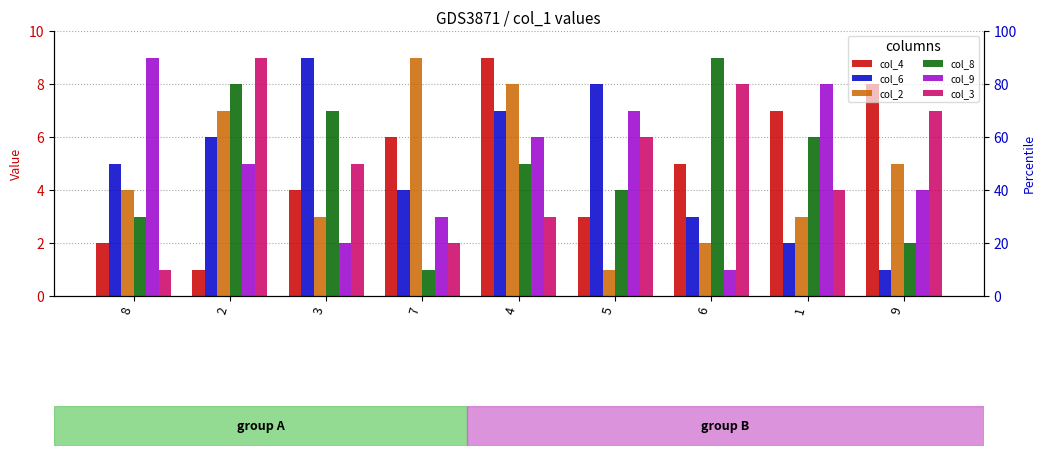

At which label is col_3 closest to 5?

3